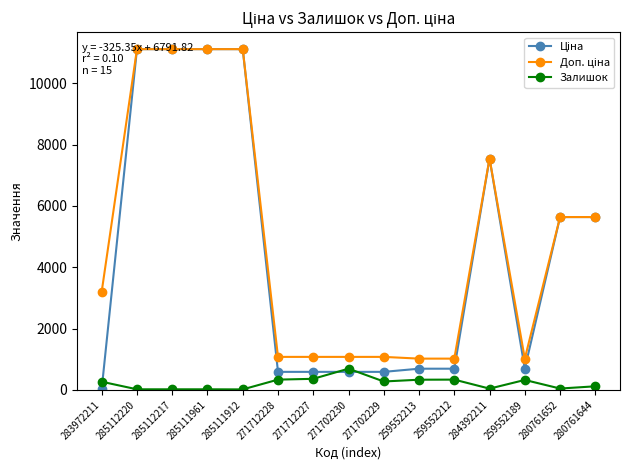

What is the maximum value for Залишок?

690.0